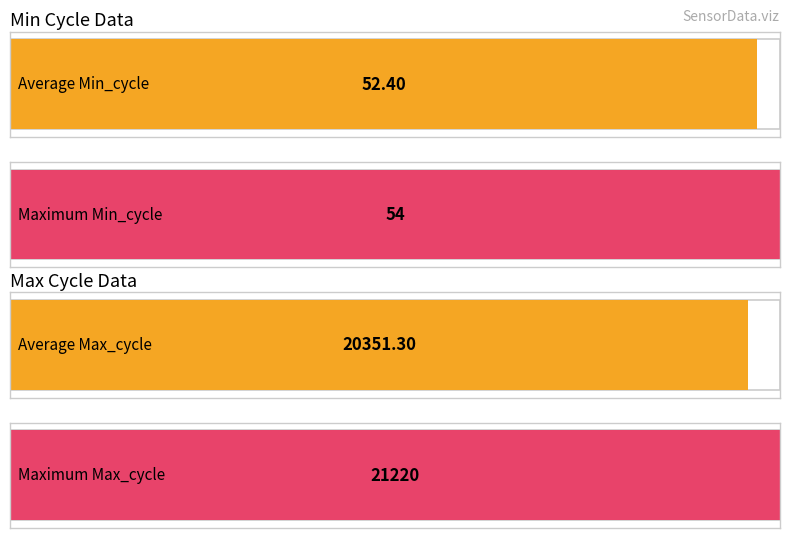

The Min_cycle series shows 65 at 00:28. True or false?

False